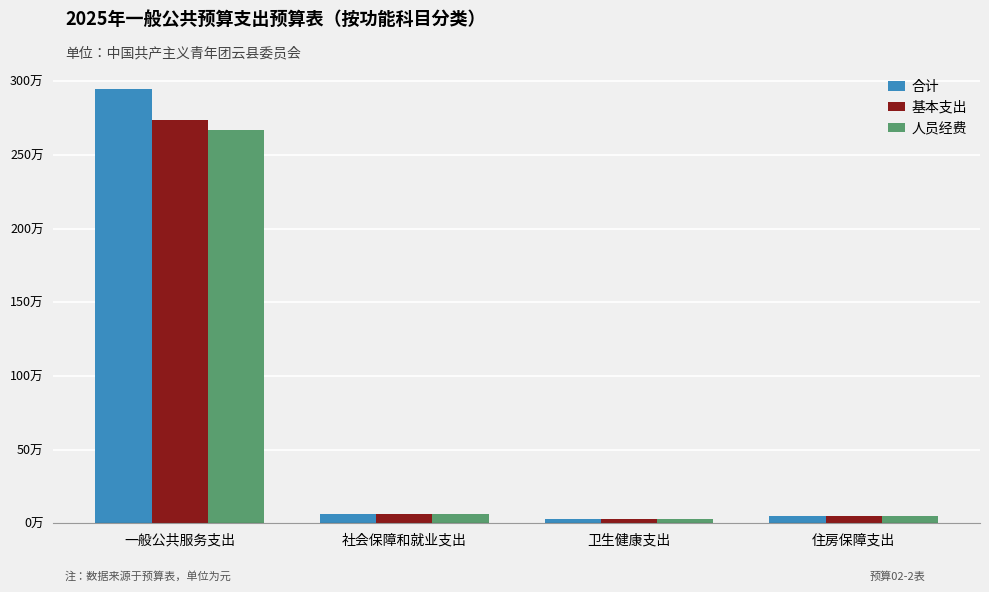

List the series in order of their overall mean, highest first.

合计, 基本支出, 人员经费